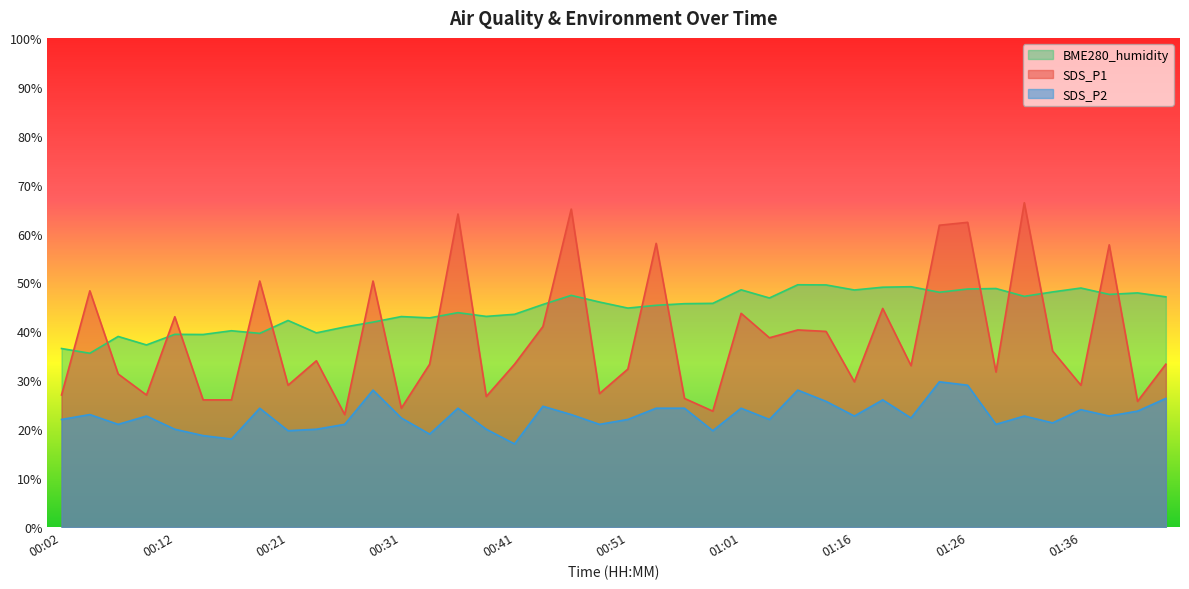

What are all the series names shown in the legend?

BME280_humidity, SDS_P1, SDS_P2